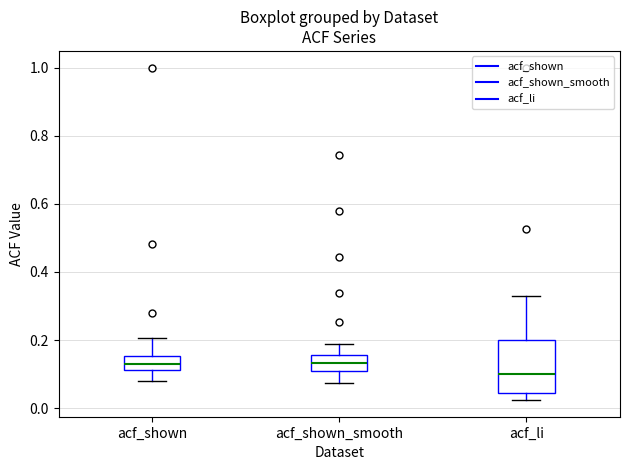

Which box's median line is the lowest?

acf_li